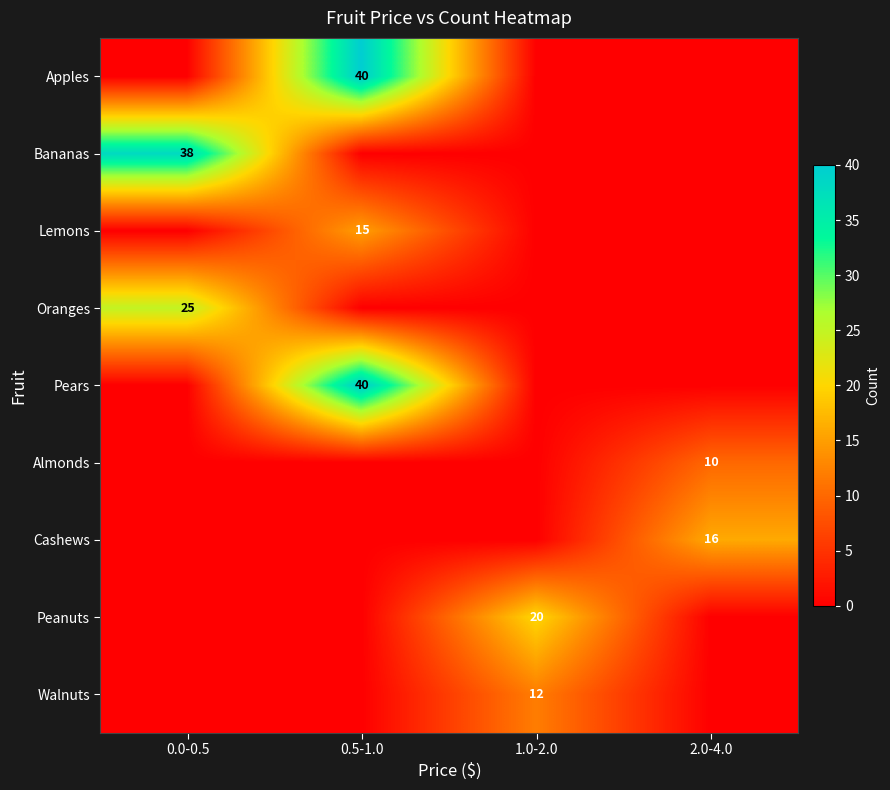

The value of Cashews at 2.0-4.0 is 28. True or false?

False